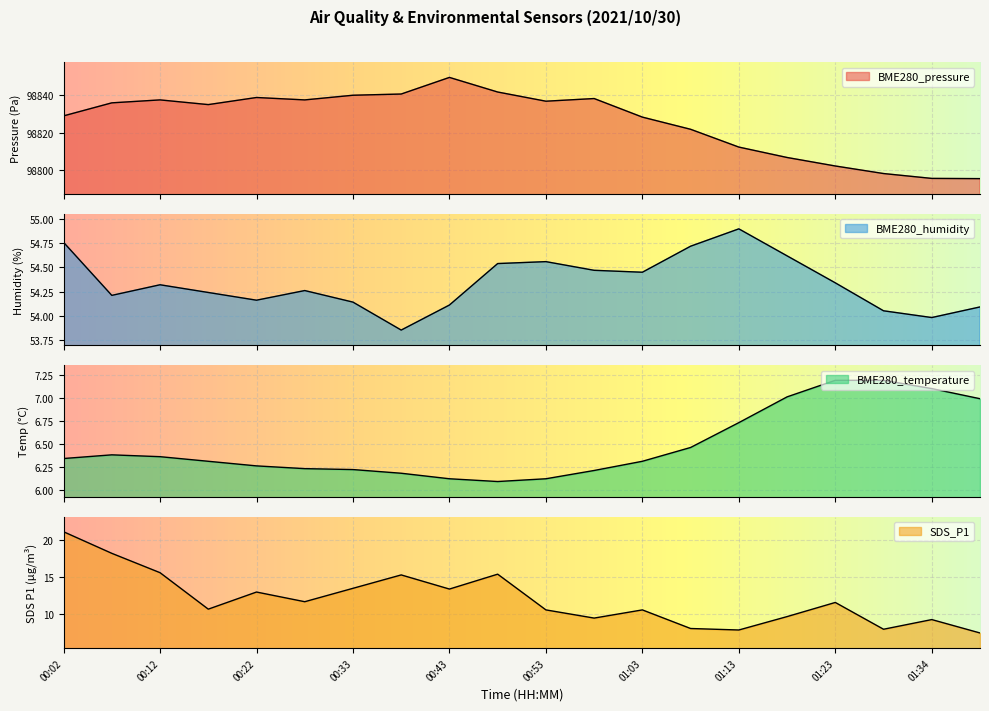

At how many categories does at least one series exceed 1335?

20